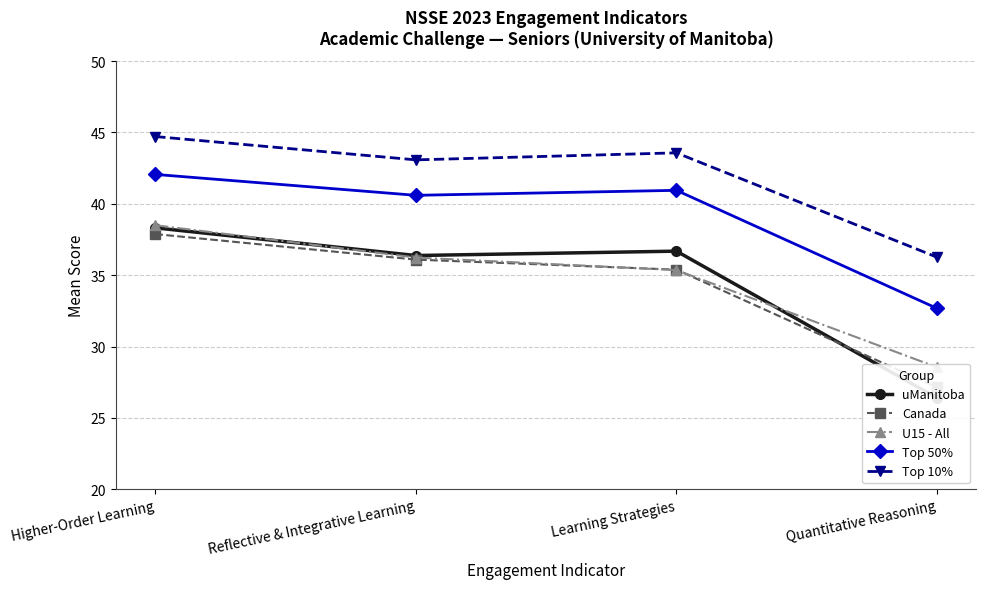

True or false: Top 50% and Top 10% cross at least once.

False